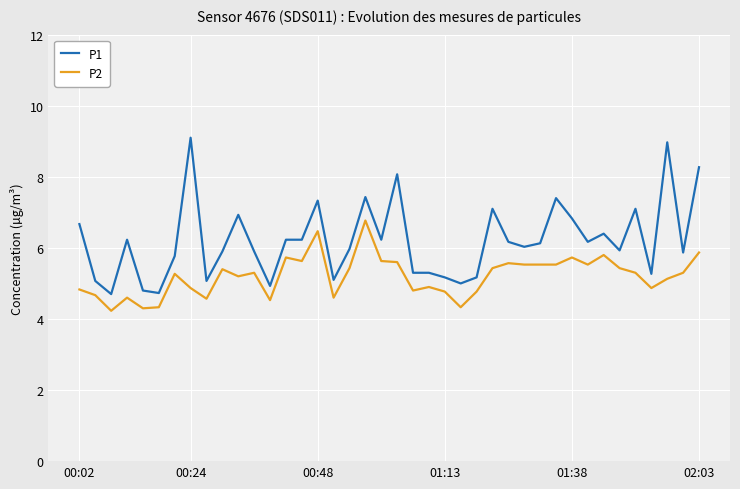

Which series has the widest spread of values?

P1